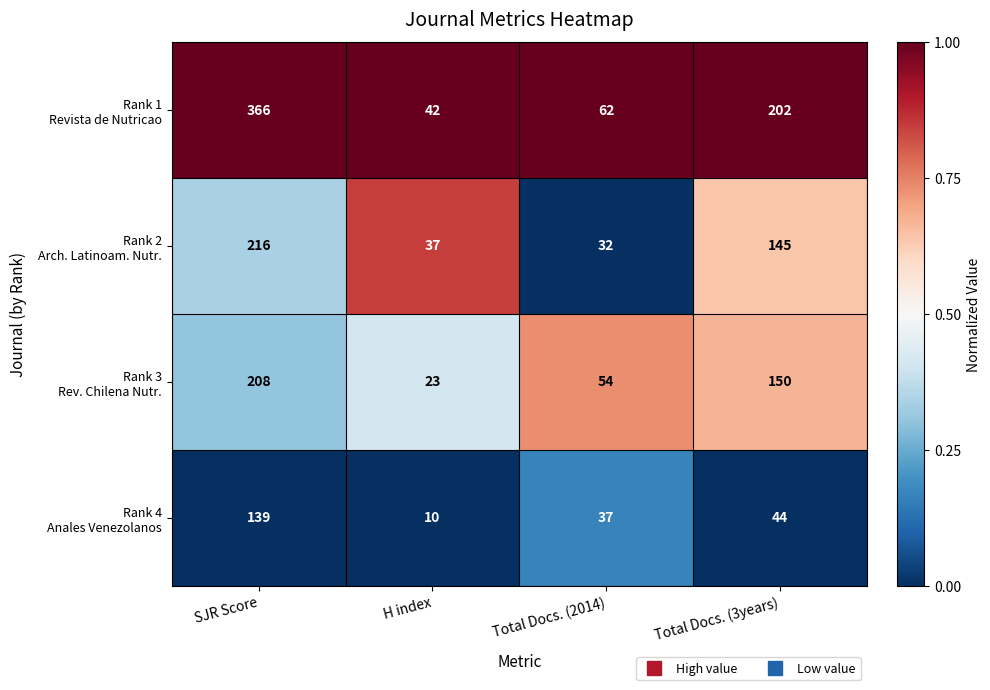

What is the spread (max minus min) of values at Total Docs. (2014)?

30